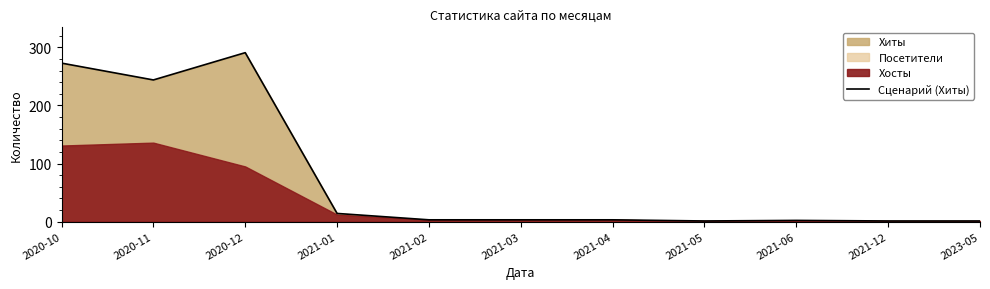

Between 2020-12 and 2021-05, which is larger?

2020-12